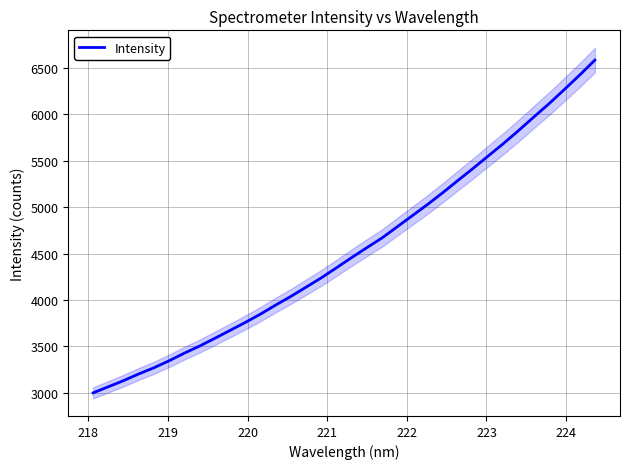

What is the maximum value for Intensity?

6582.9